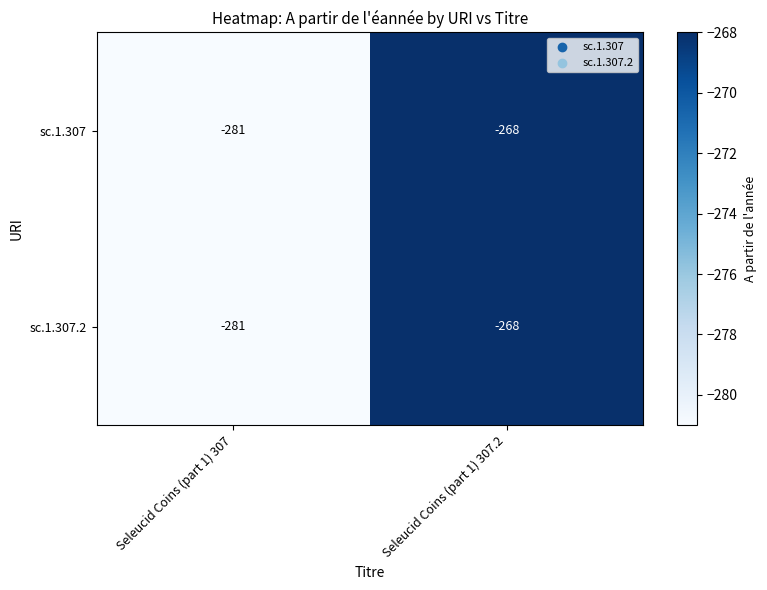

Is the value of sc.1.307.2 at Seleucid Coins (part 1) 307.2 greater than the value of sc.1.307 at Seleucid Coins (part 1) 307?

Yes